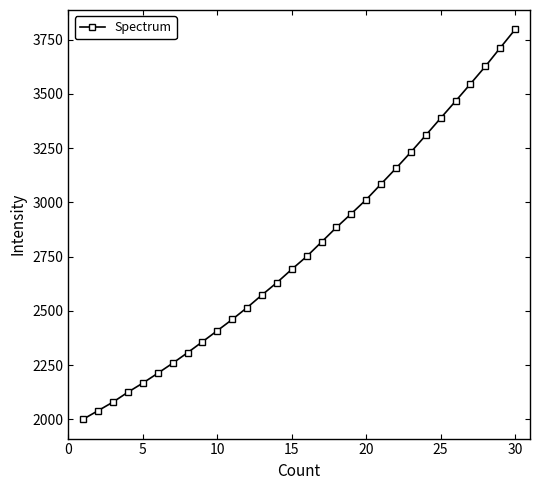

What is the difference between the second highest and minimum values?

1711.3